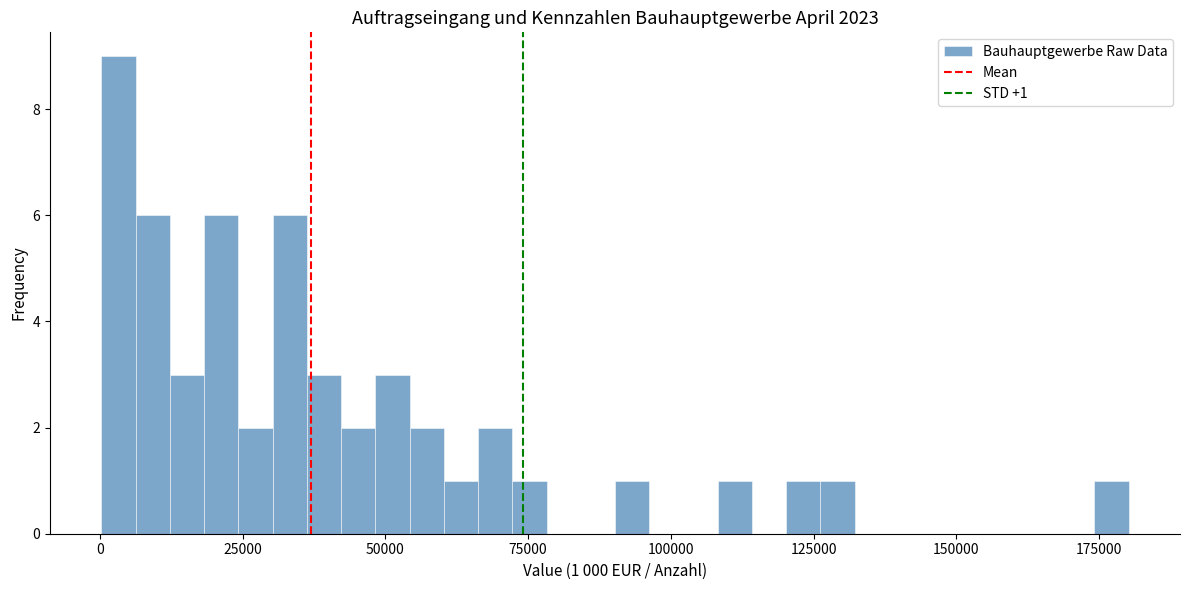

Around what value on the x-axis is the tallest bar? Give the approximate position of its centre, as read against the axis.

5000